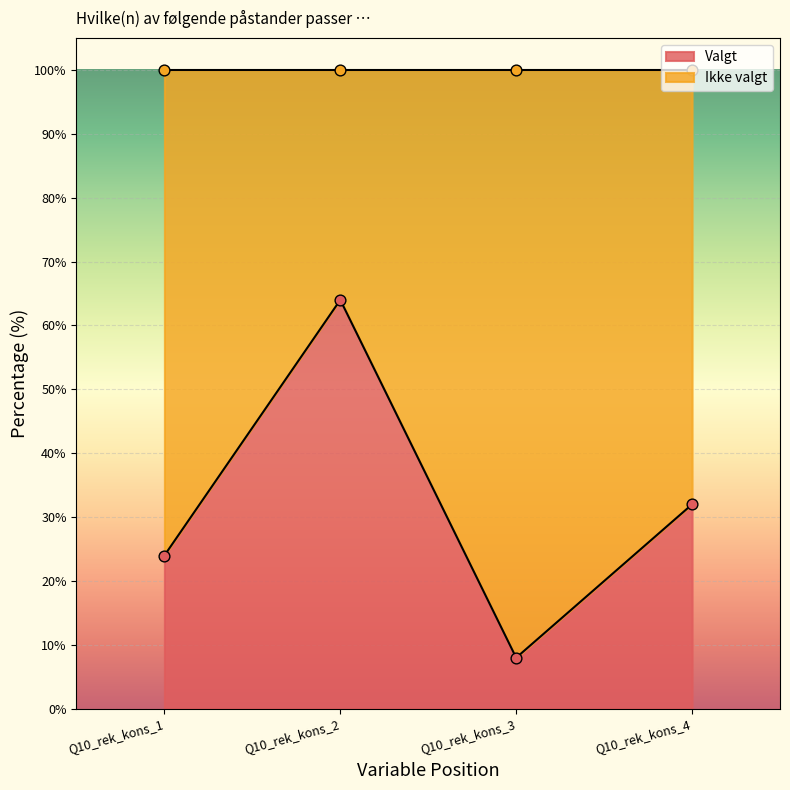

Is the value of Valgt at Q10_rek_kons_3 greater than the value of Ikke valgt at Q10_rek_kons_2?

No